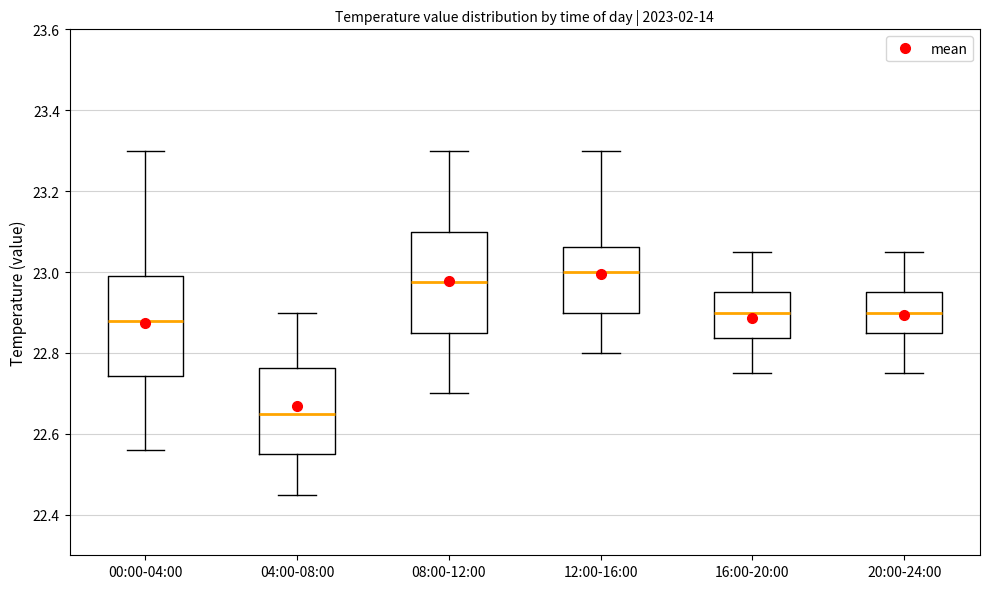

Reading left to right, transcribe this box plot: for each box, give where its median line is, the range the box spans, and where its two whiskers end, as read against the y-axis. The values are not printed on the chart, so give them approximately, as read against the axis.

00:00-04:00: median 22.88, box 22.74 to 23.00, whiskers 22.56 to 23.30
04:00-08:00: median 22.66, box 22.56 to 22.76, whiskers 22.46 to 22.90
08:00-12:00: median 22.98, box 22.86 to 23.10, whiskers 22.70 to 23.30
12:00-16:00: median 23.00, box 22.90 to 23.06, whiskers 22.80 to 23.30
16:00-20:00: median 22.90, box 22.84 to 22.96, whiskers 22.76 to 23.06
20:00-24:00: median 22.90, box 22.86 to 22.96, whiskers 22.76 to 23.06